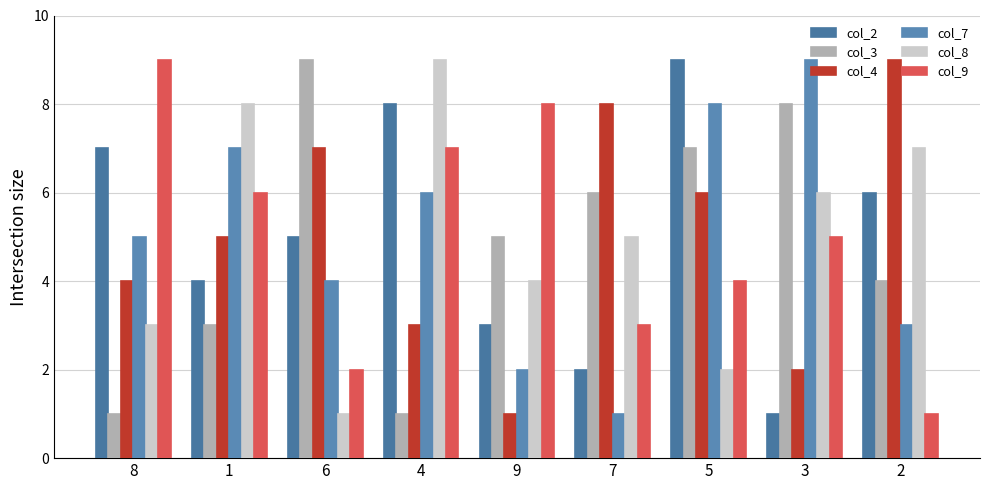

At how many categories does at least one series exceed 8?

6